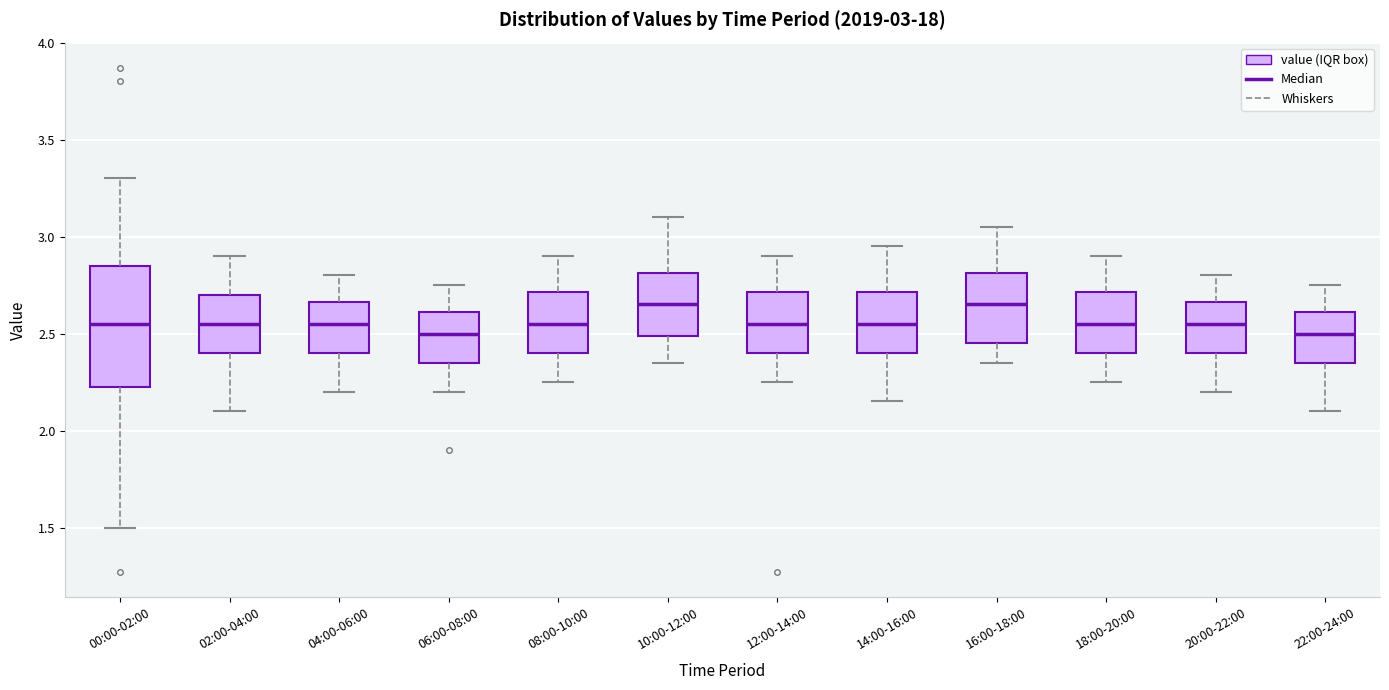

Comparing the boxes themselves (not the whiskers), which one is the tallest?

00:00-02:00